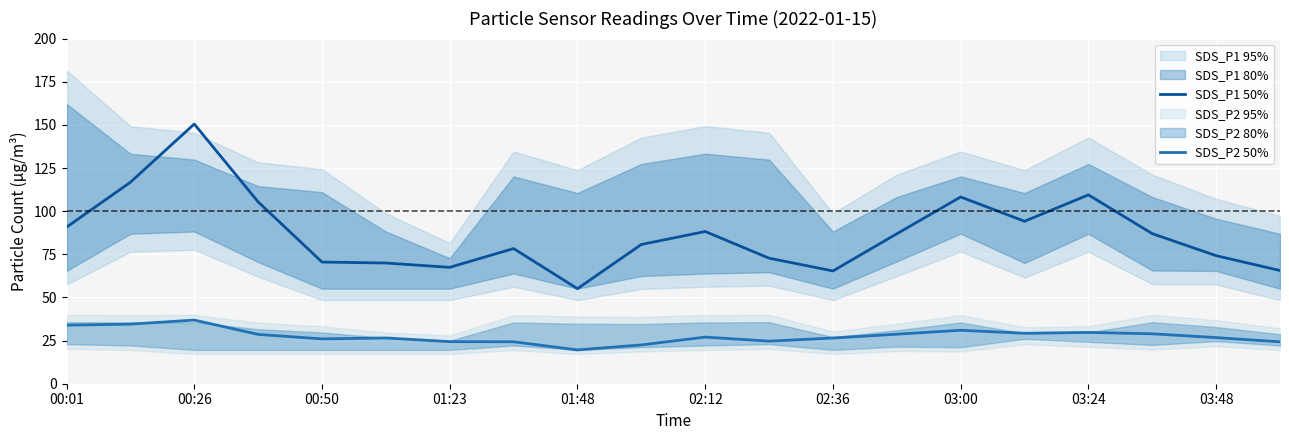

True or false: SDS_P1 50% and SDS_P2 50% intersect in this chart.

False